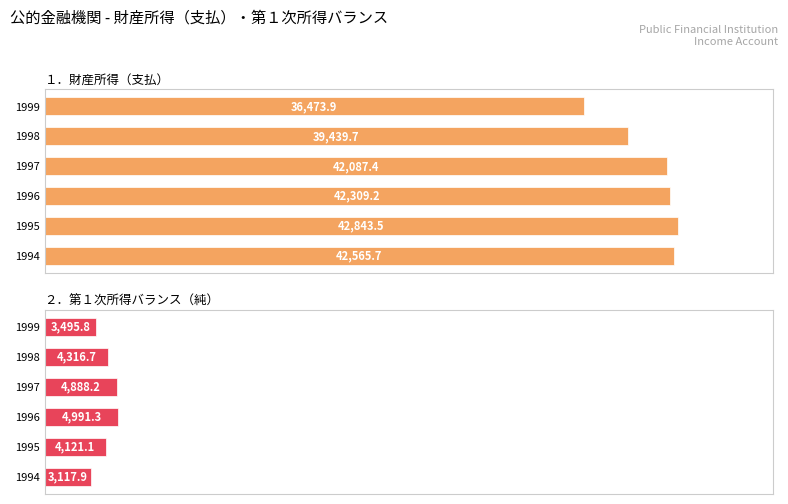

List the series in order of their peak value, lowest first.

２．第１次所得バランス（純）, １．財産所得（支払）